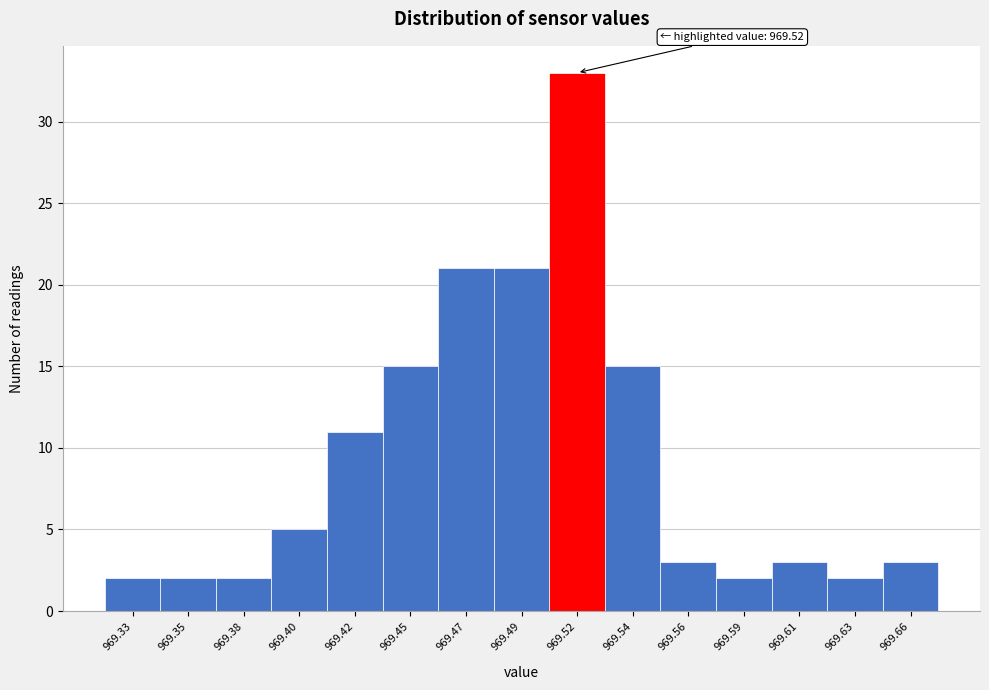

Reading right to left, transcribe all the data shown in this chart.

969.66=3	969.63=2	969.61=3	969.59=2	969.56=3	969.54=15	969.52=33	969.49=21	969.47=21	969.45=15	969.42=11	969.40=5	969.38=2	969.35=2	969.33=2